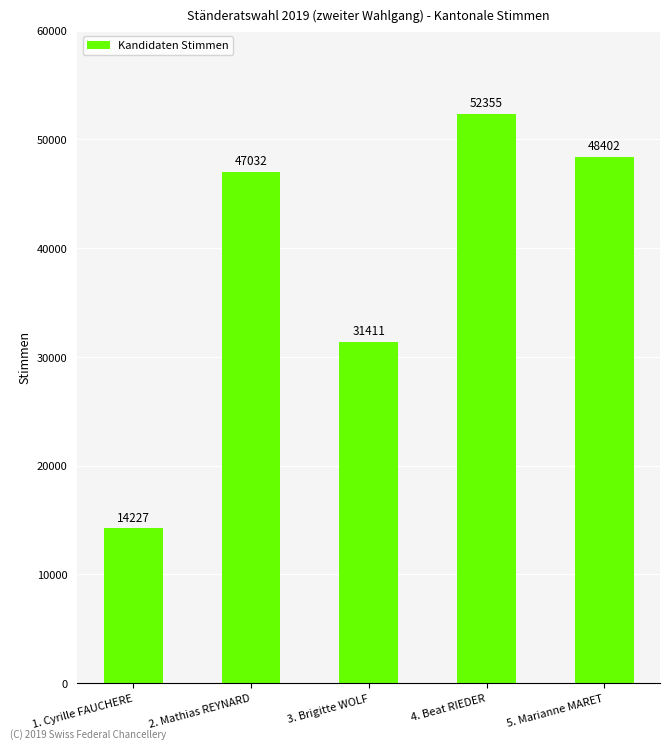

The chart shows a value of 80527 at 2. Mathias REYNARD. True or false?

False